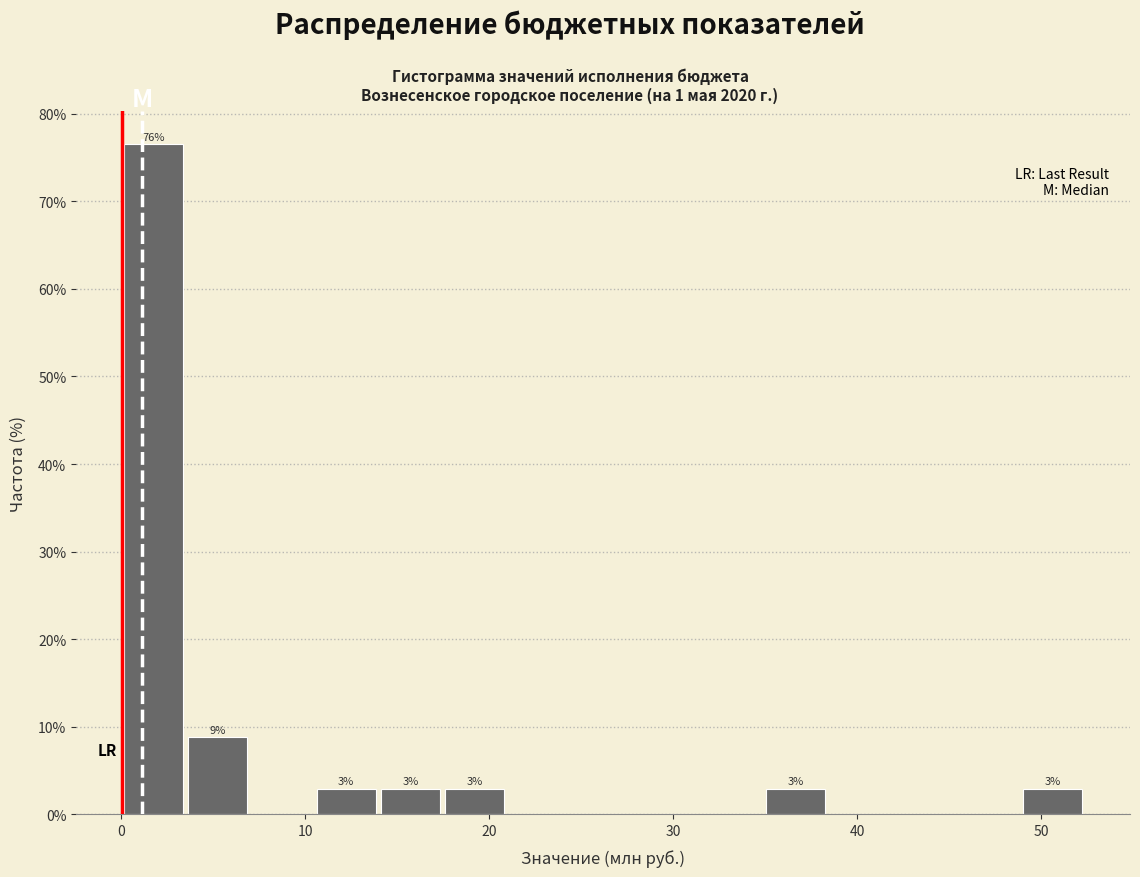

Around what value on the x-axis is the tallest bar? Give the approximate position of its centre, as read against the axis.

2